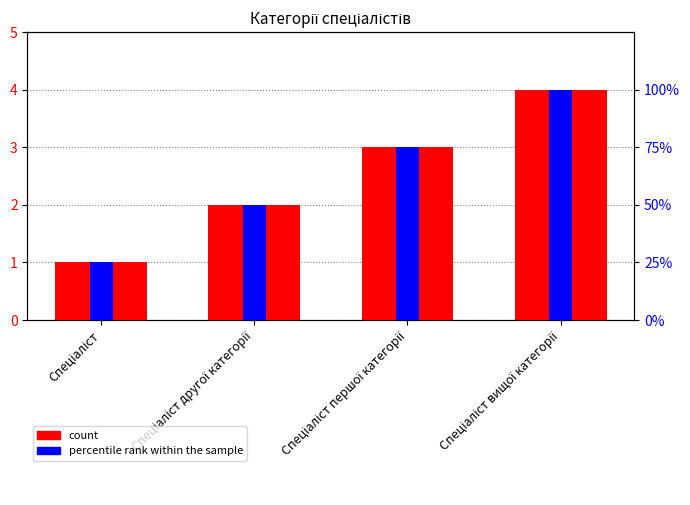

Are the bars grouped side by side (vs. stacked)?

Yes